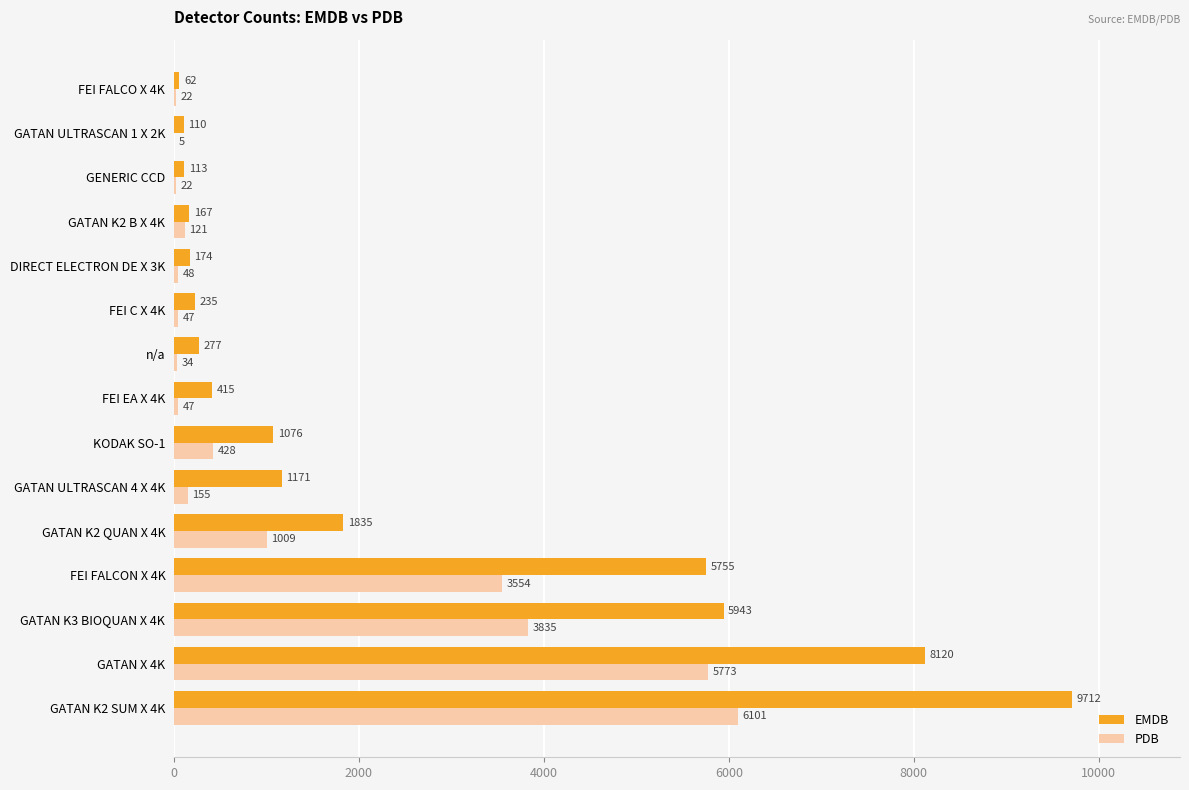

What is the sum of all PDB values?

21201